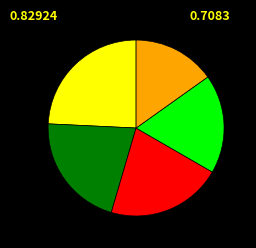

Is there a majority slice in this chart?

No